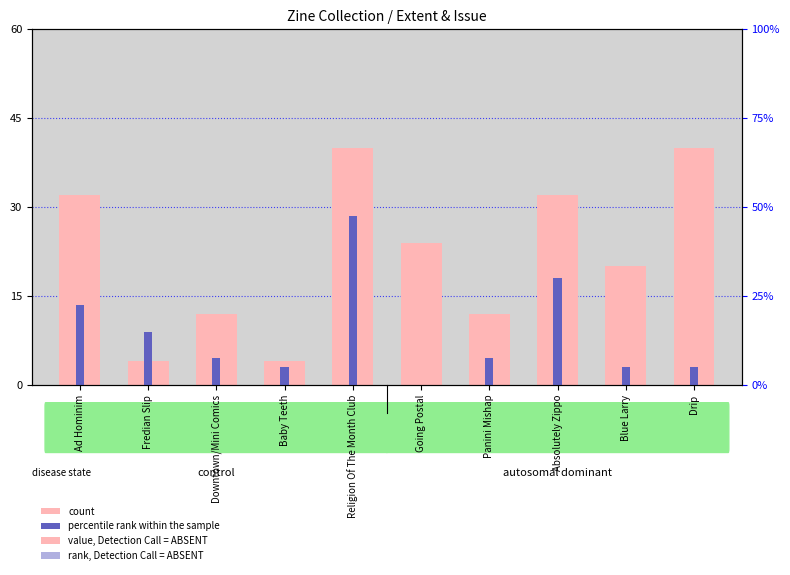

What is the total value across all series at Going Postal?

24.0